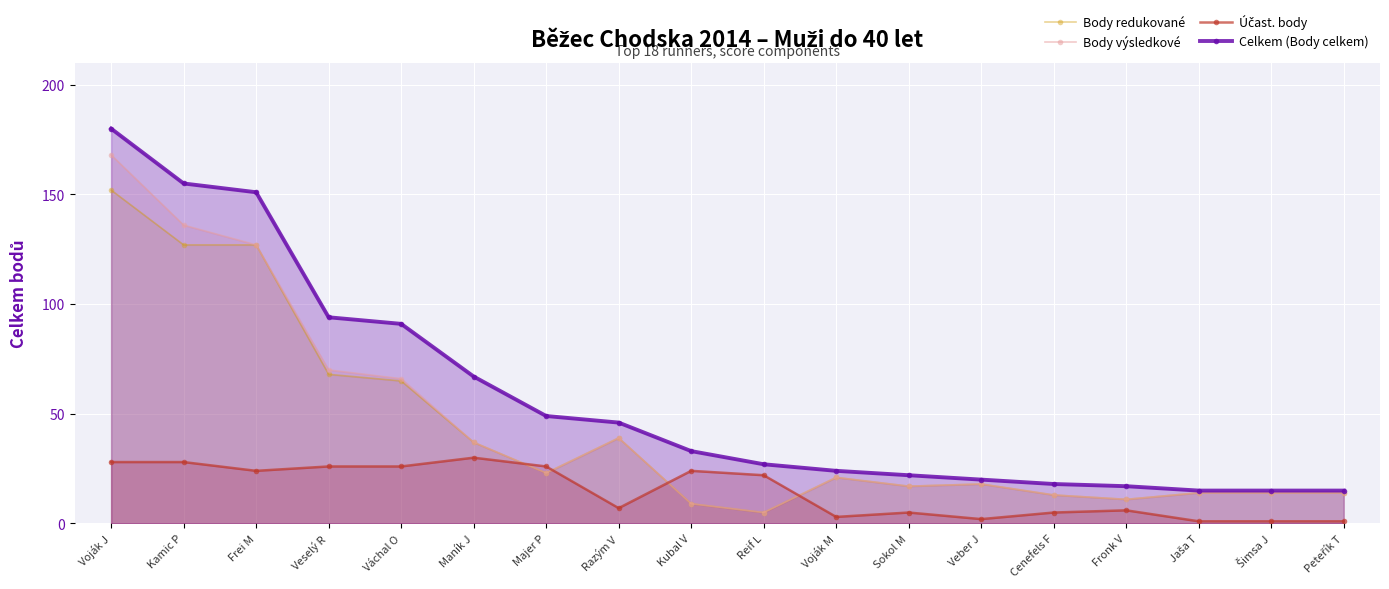

True or false: Body redukované and Body výsledkové cross at least once.

False